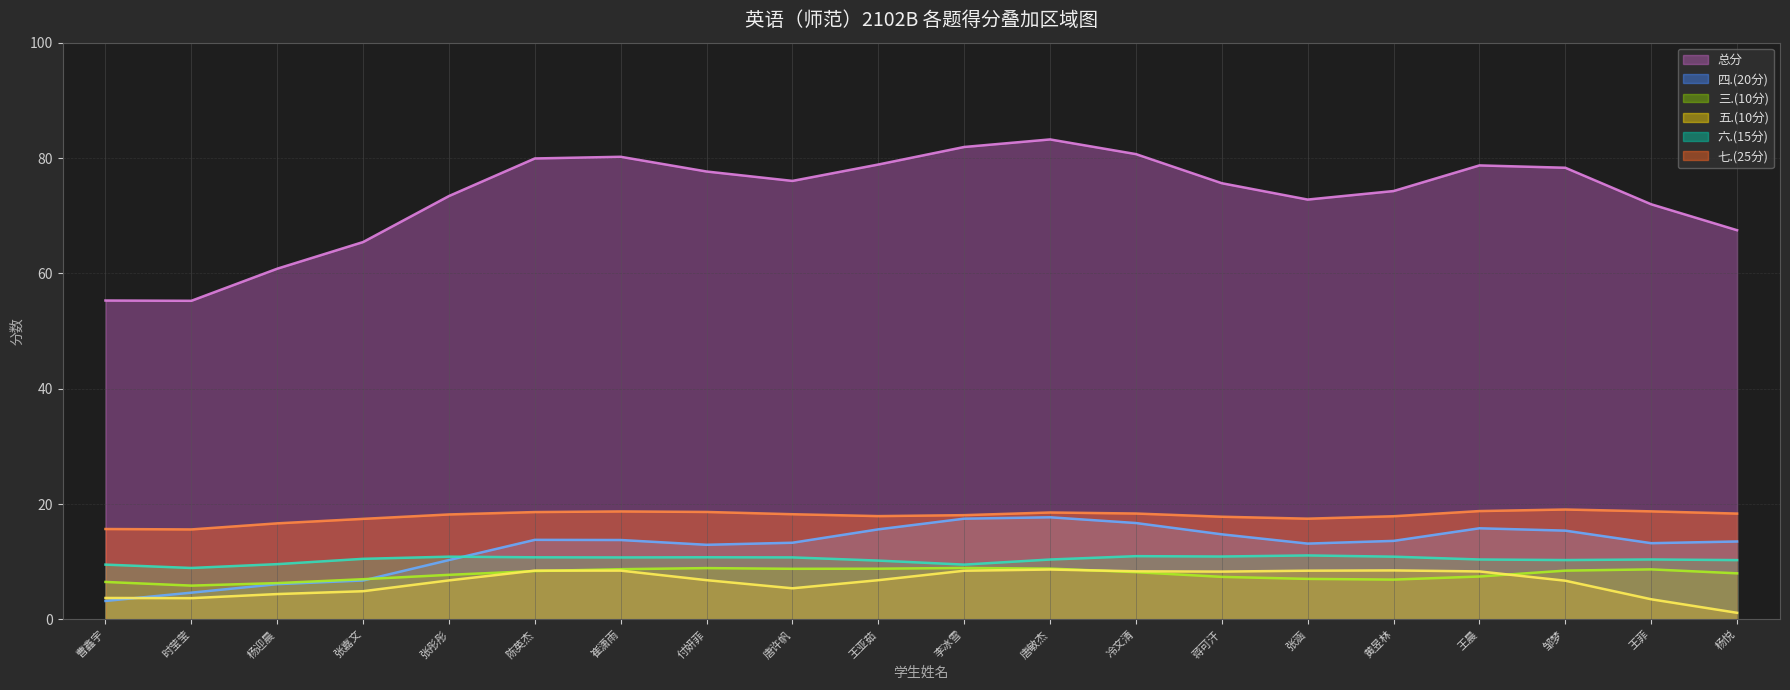

What value does the 五.(10分) series have at 王晨?

8.3